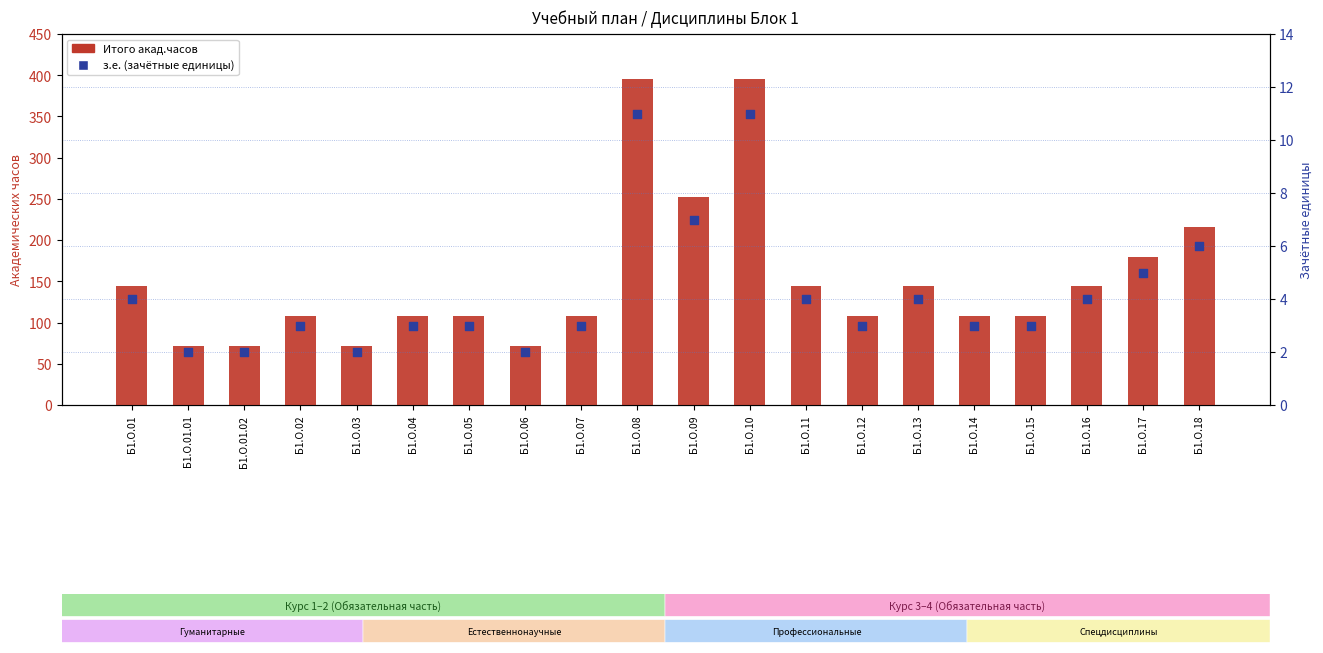

Which series contains the highest Y value?

Итого акад.часов